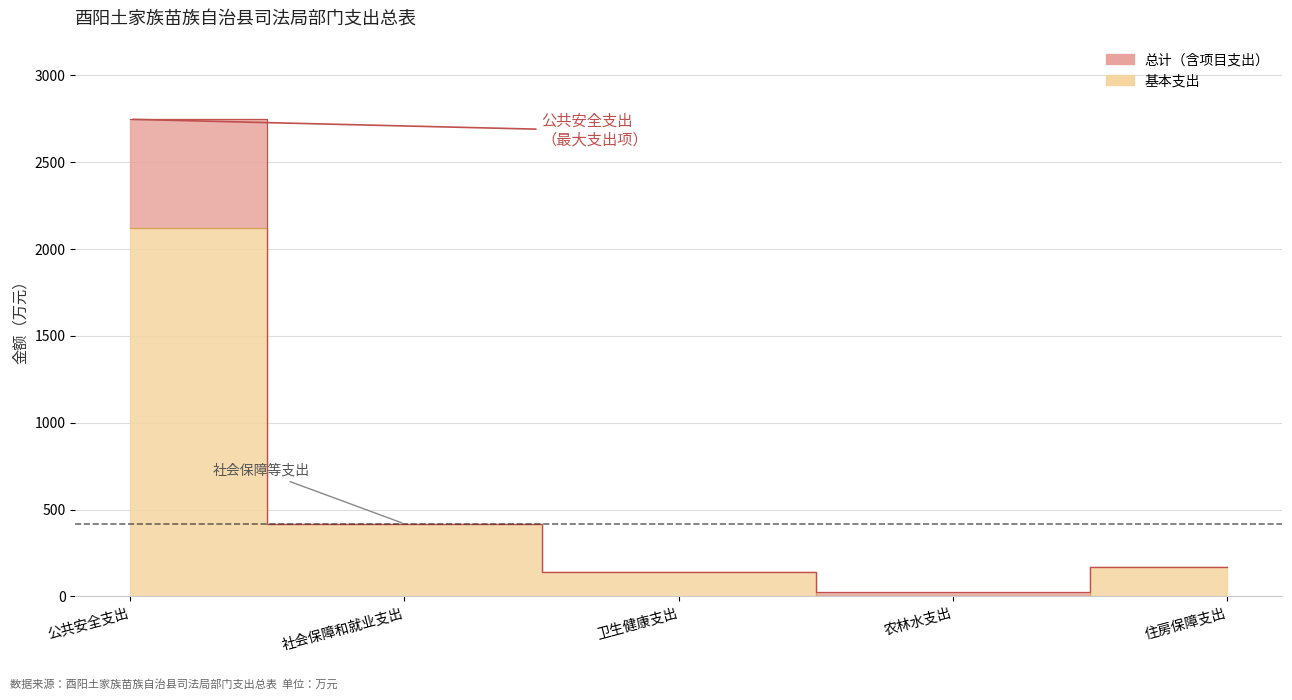

Where is the first local minimum for 总计?

农林水支出